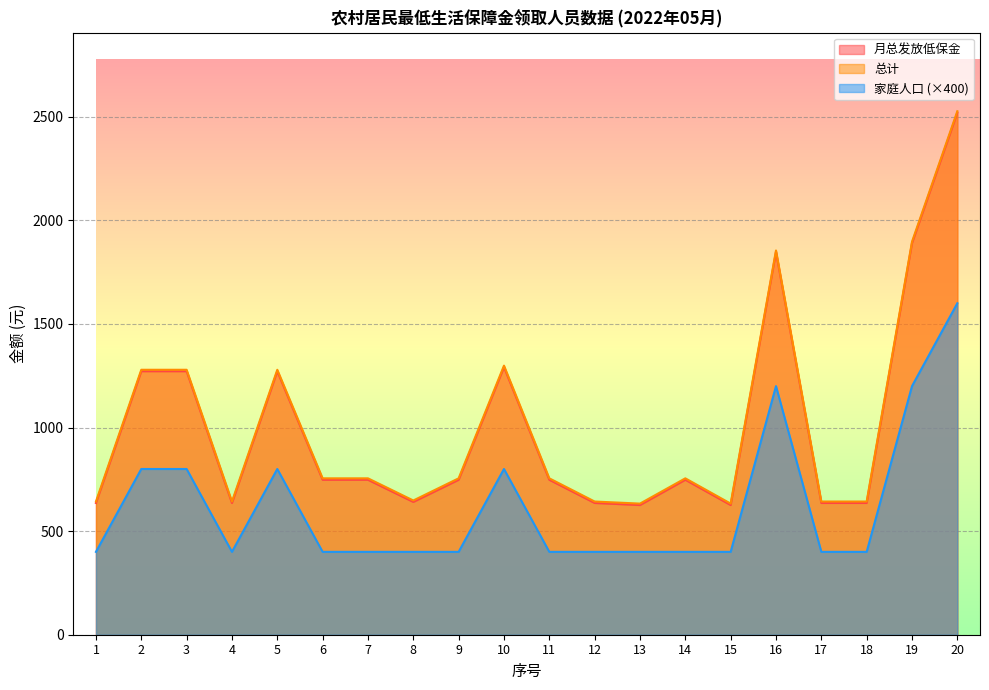

What is the minimum value shown in the chart?

400.0